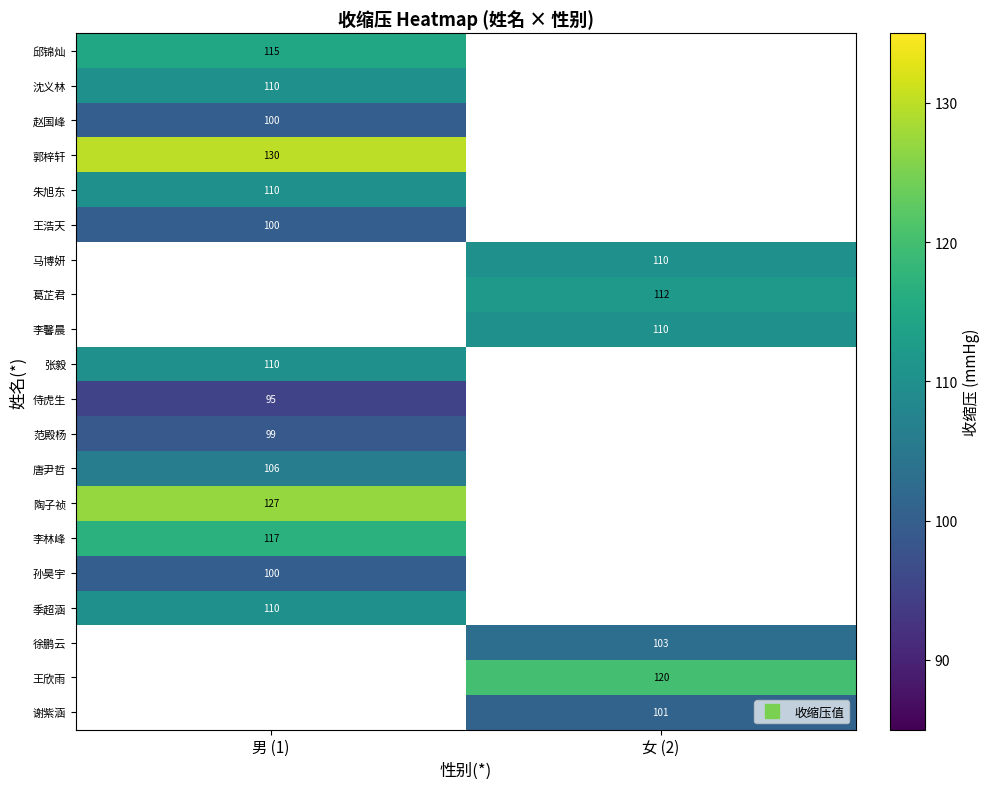

True or false: 陶子祯 has a value of 38.2 at 男 (1).

False